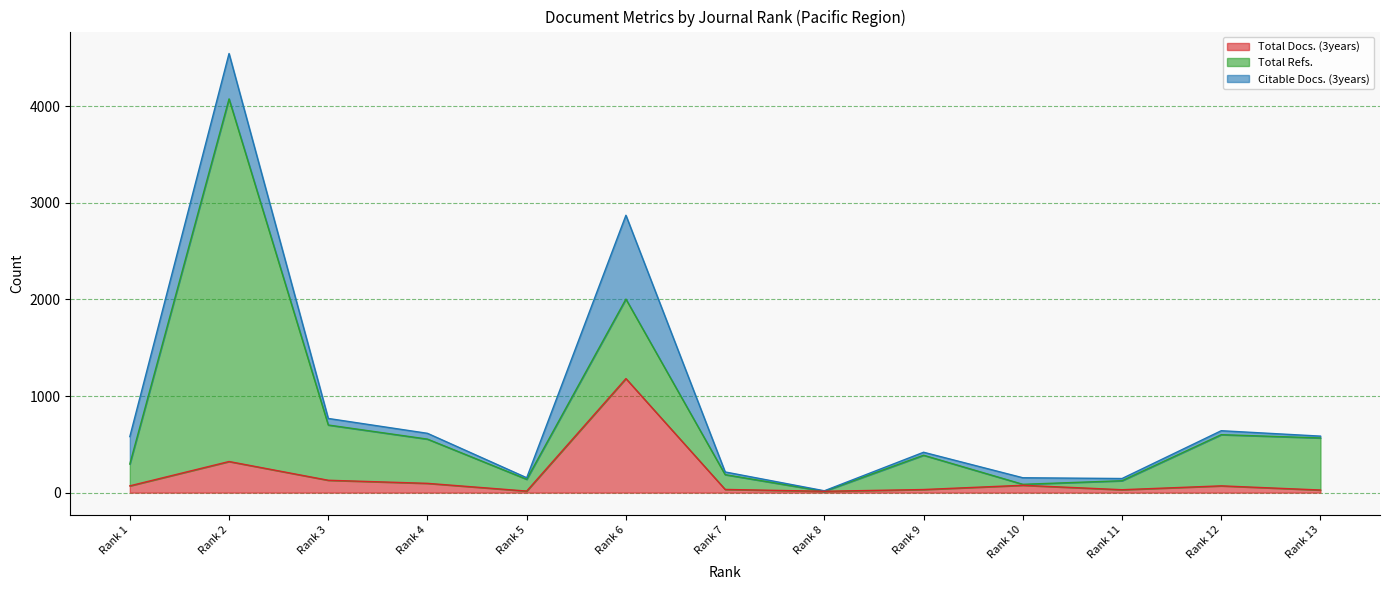

What are all the series names shown in the legend?

Total Docs. (3years), Total Refs., Citable Docs. (3years)